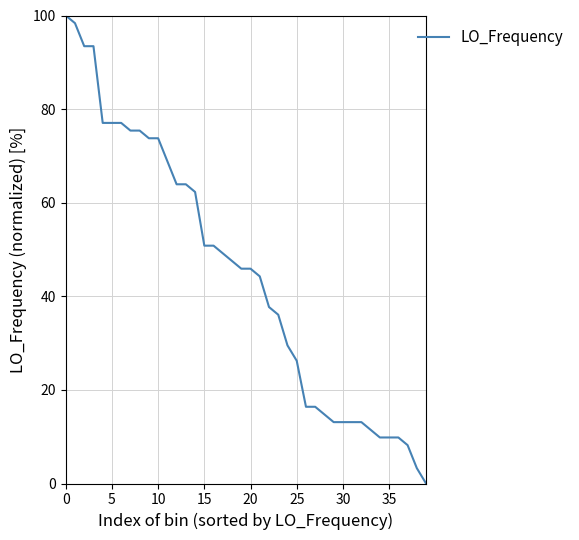

What is the difference between the maximum and minimum values?

100.0